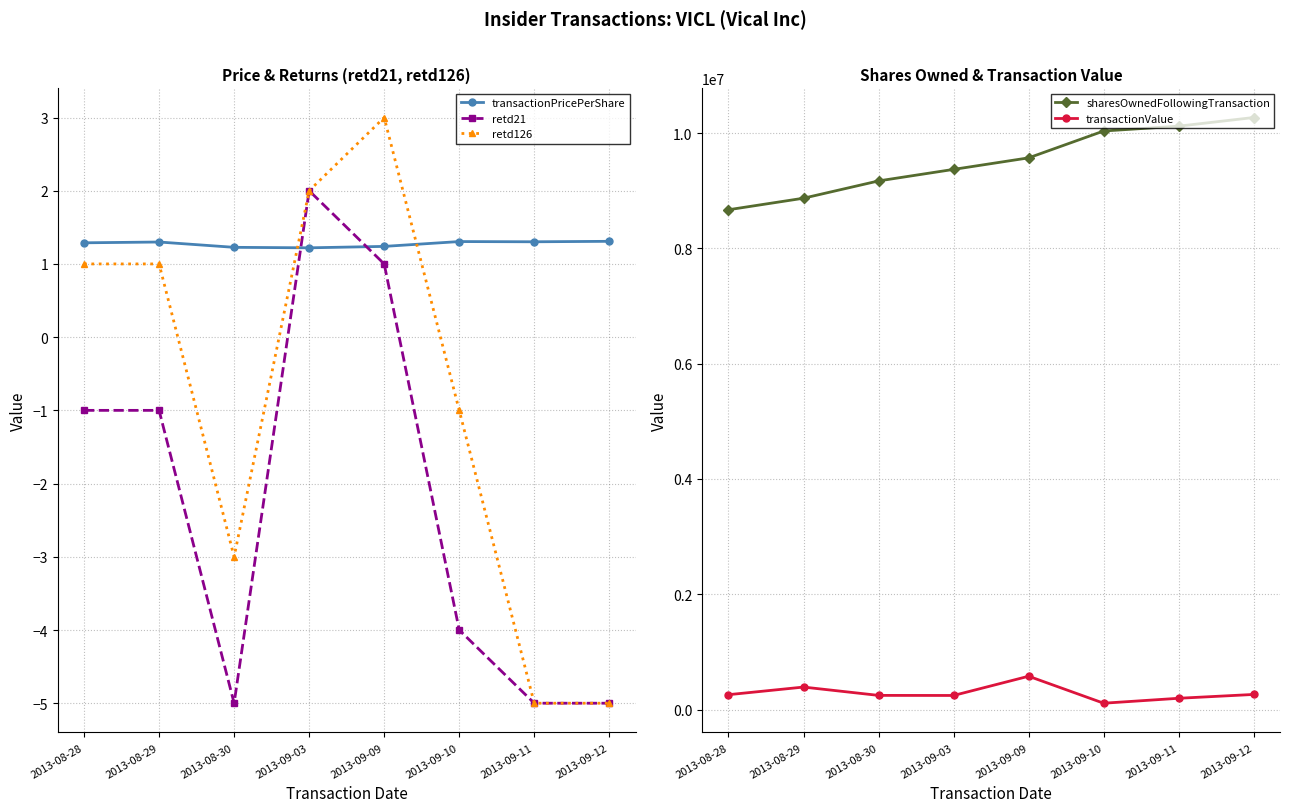

Is this an area chart (filled region under the line)?

No